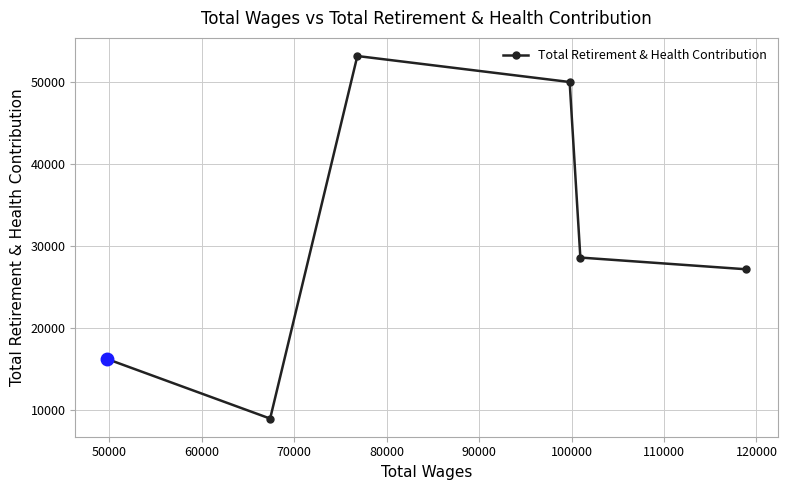

Reading right to left, transcribe all the data shown in this chart.

27192	28623	50051	53224	8966	16235